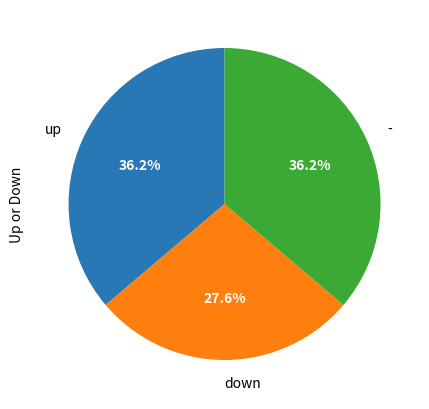

Which slice is the smallest?

down